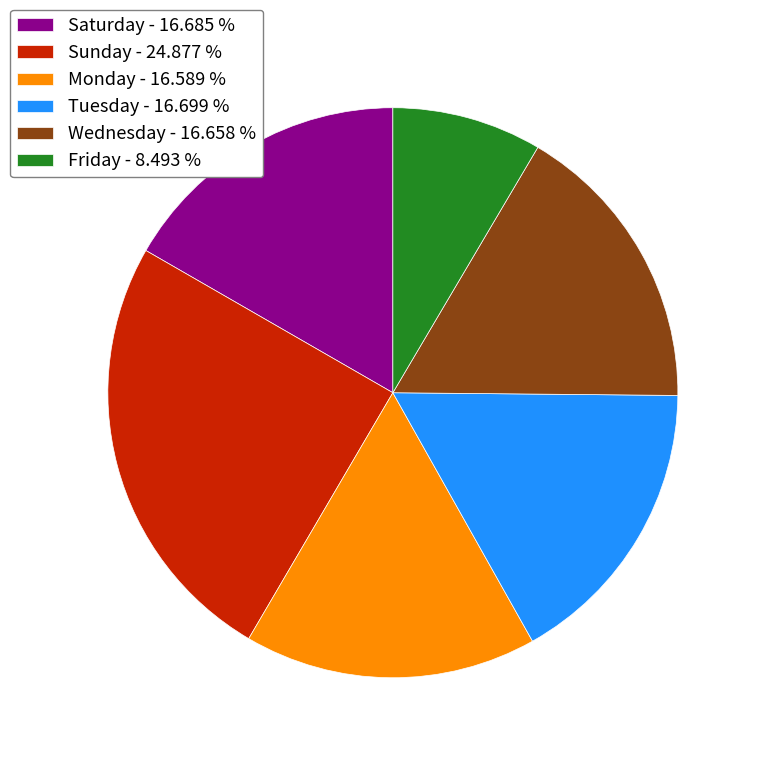

What is the smallest slice in the pie chart?

Friday - 8.493 %